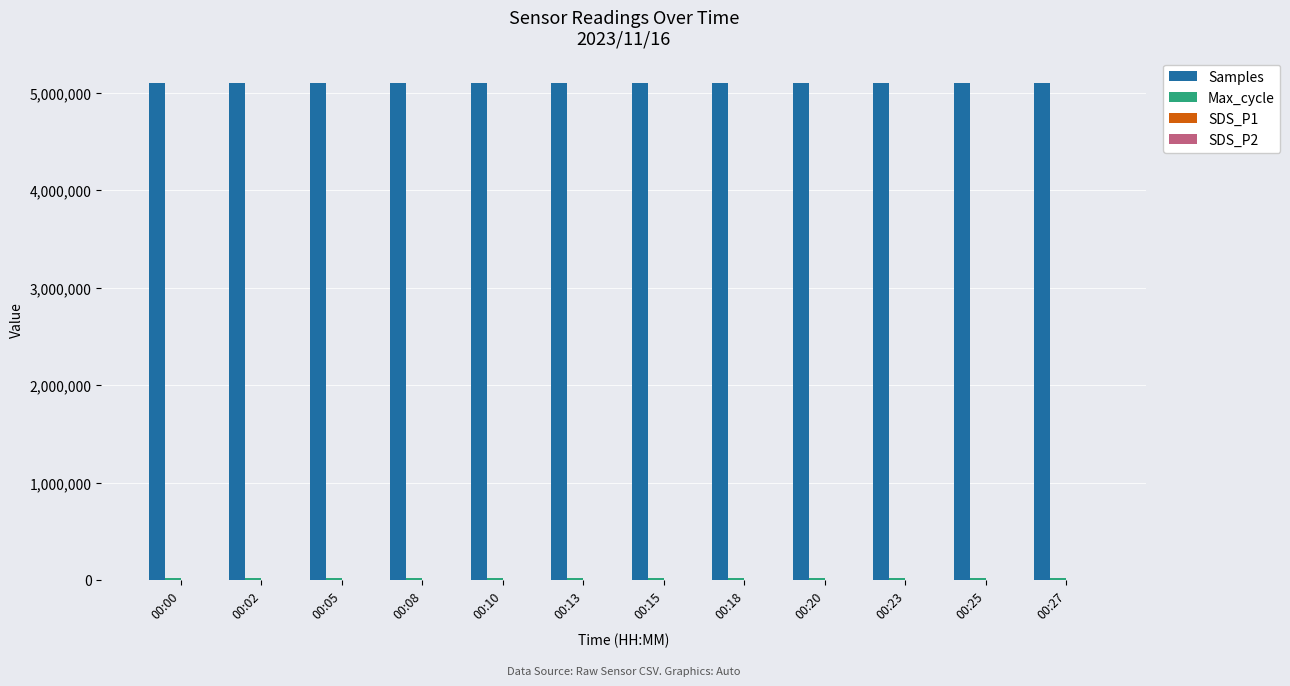

How many data points does each series have?

12